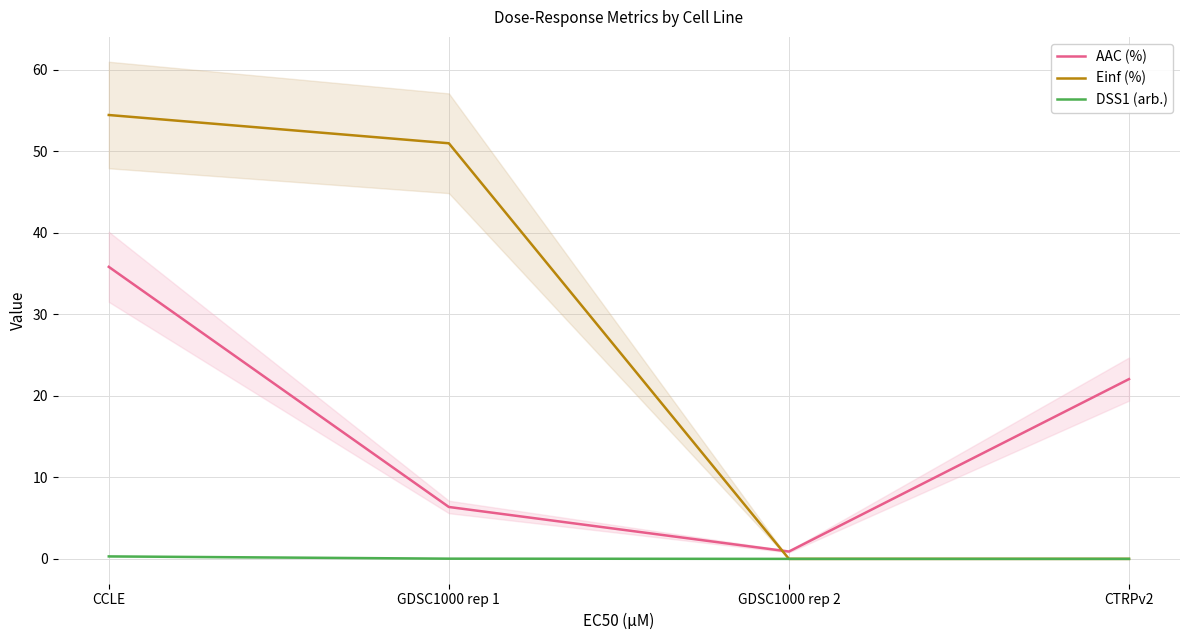

At GDSC1000 rep 2, list the series in order from smallest to largest.

Einf (%), DSS1 (arb.), AAC (%)